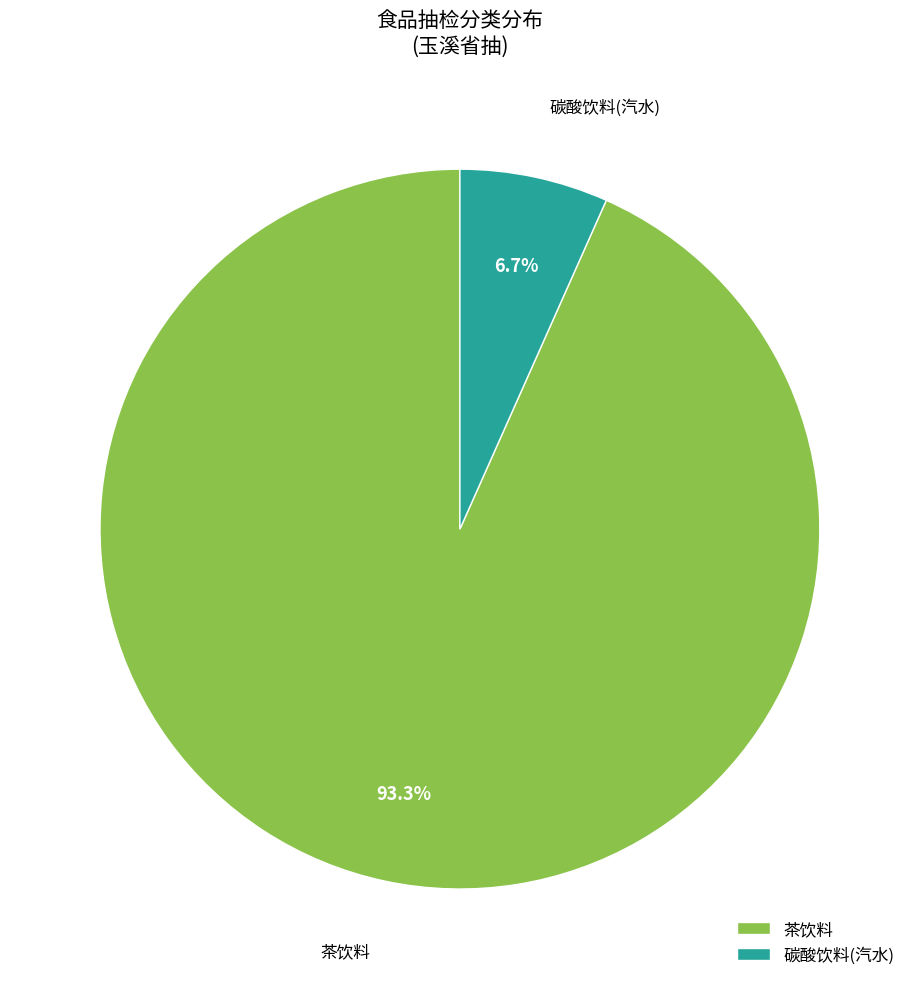

Which category accounts for the majority?

茶饮料